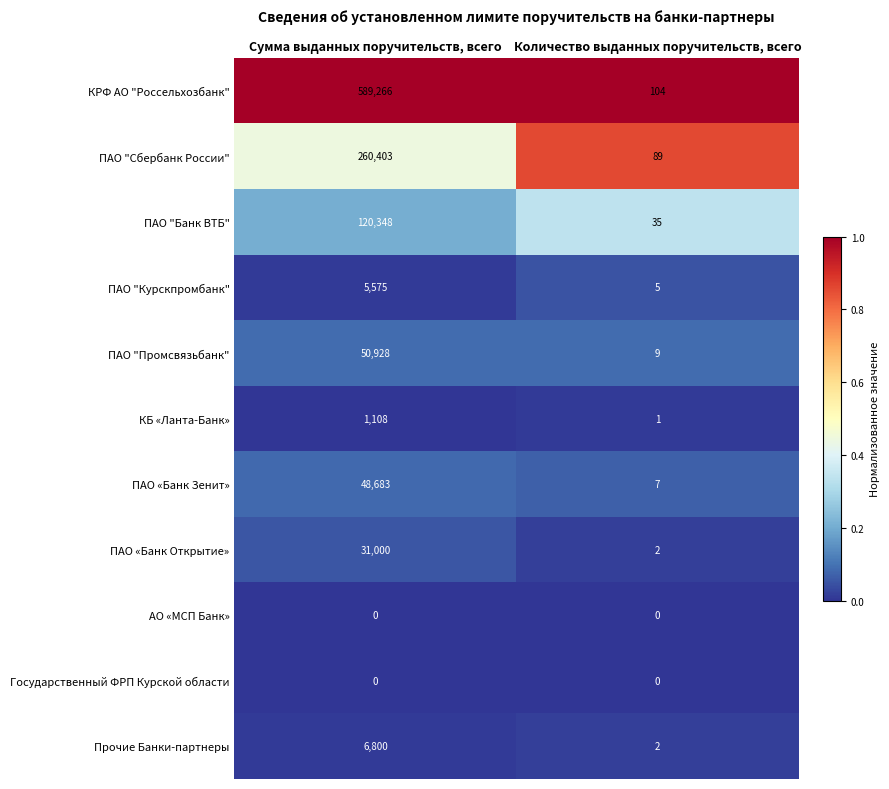

At which category is the sum across all series the highest?

Сумма выданных поручительств, всего